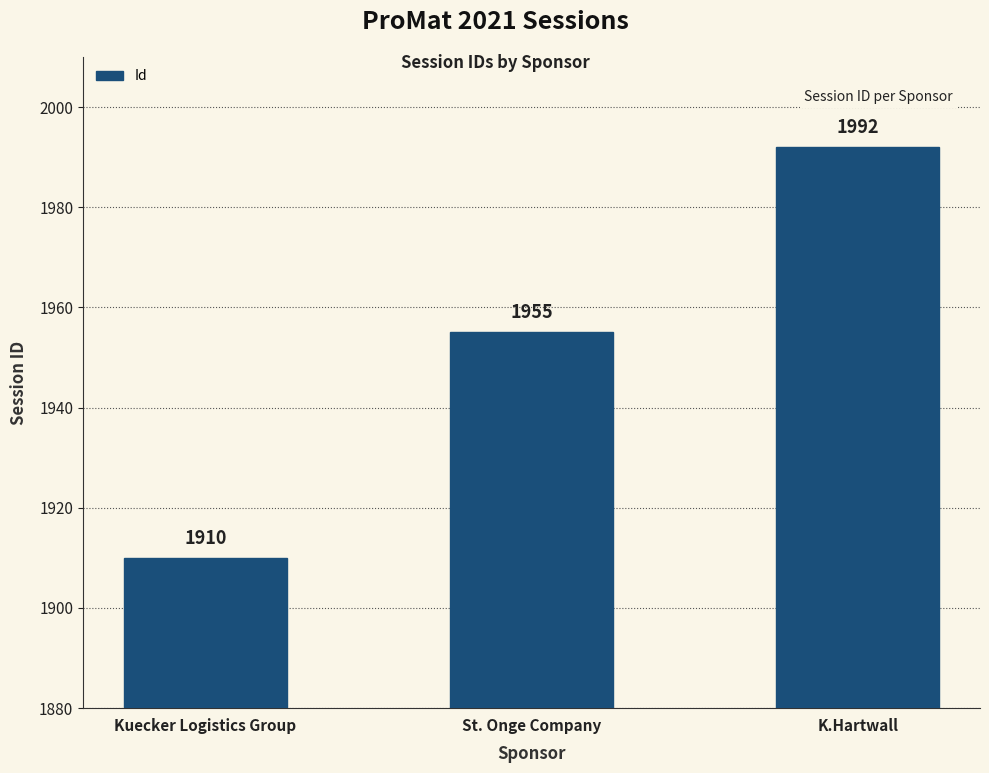

What is the ratio of the value at Kuecker Logistics Group to the value at St. Onge Company?

1.0